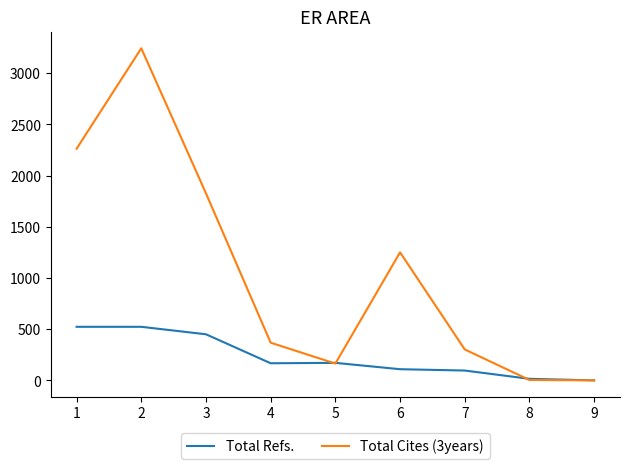

Is the value of Total Refs. at 7 greater than the value of Total Cites (3years) at 6?

No